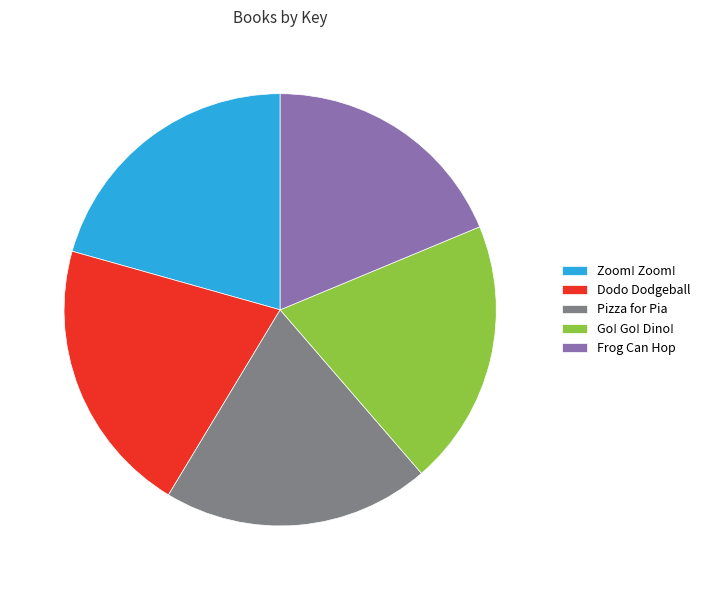

How many slices are in this pie chart?

5